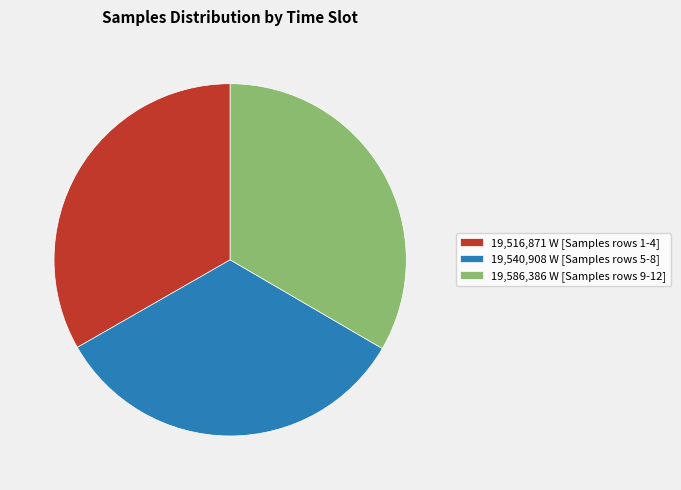

Does 19,516,871 W [Samples rows 1-4] represent more than half of the total?

No